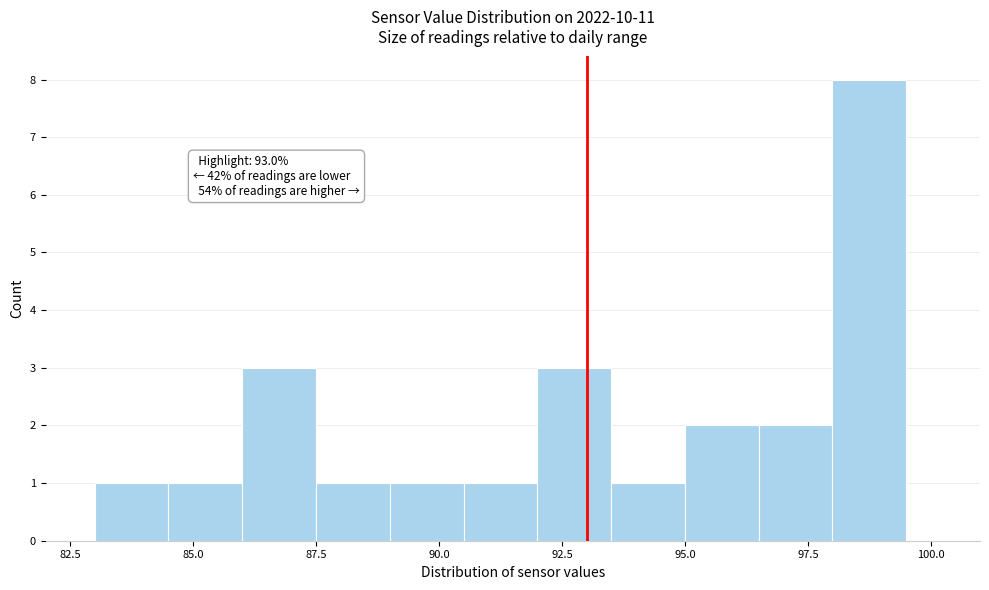

Around what value on the x-axis is the tallest bar? Give the approximate position of its centre, as read against the axis.

99.0